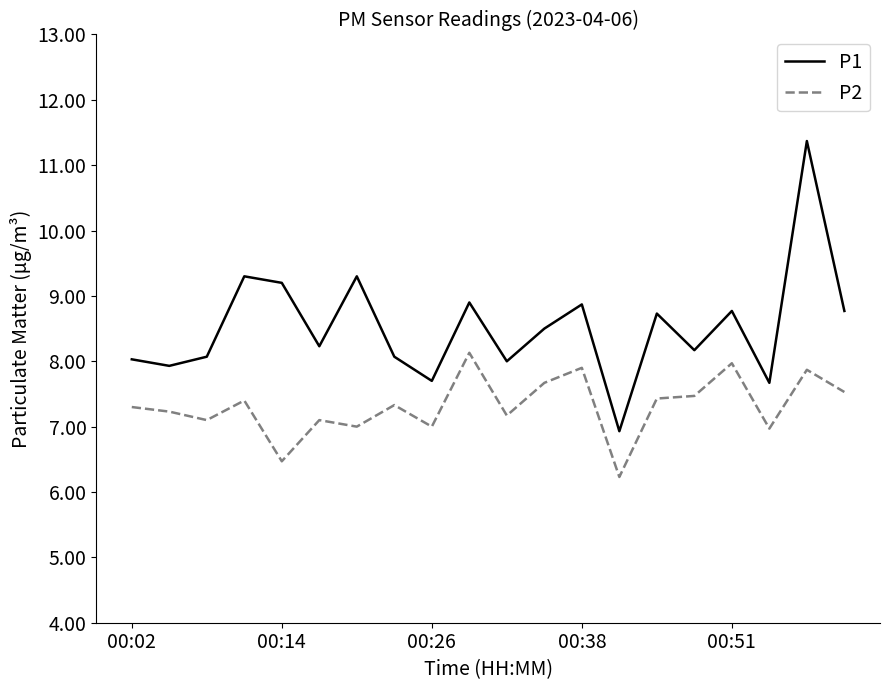

Which series has the widest spread of values?

P1